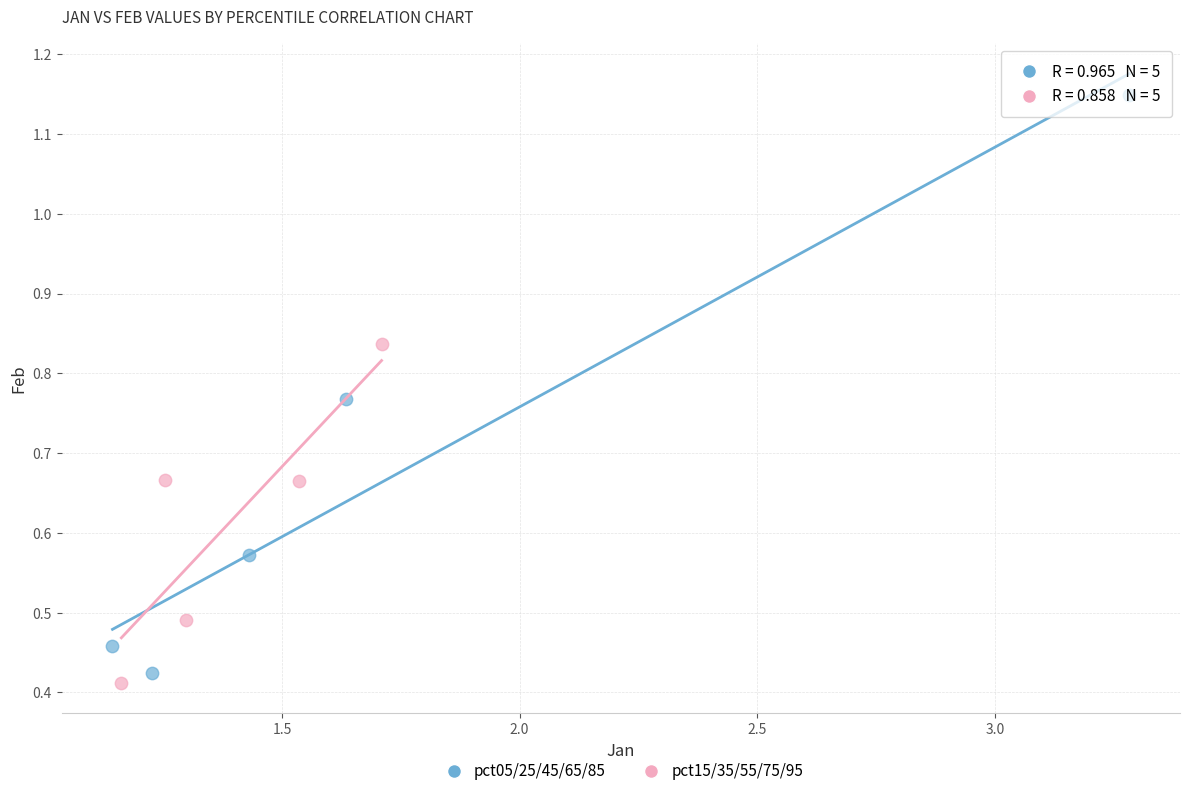

Which series contains the lowest Y value?

pct15/35/55/75/95